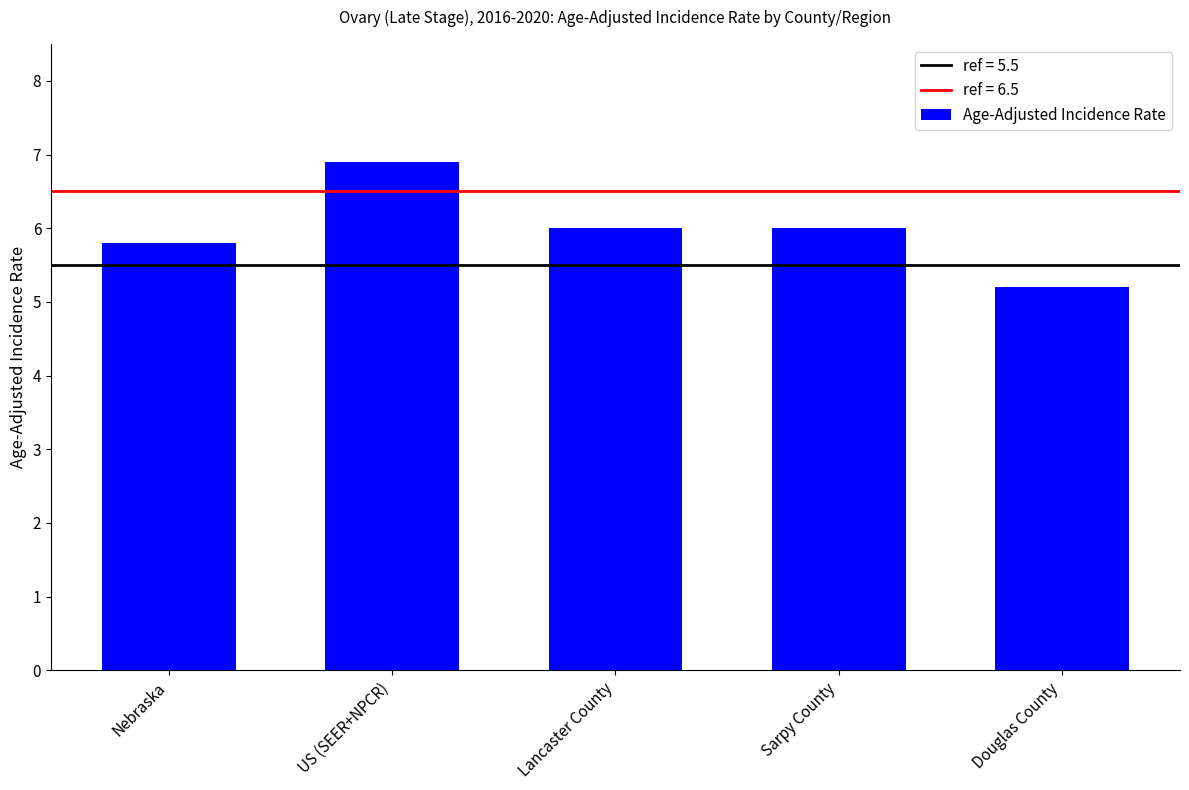

Between Sarpy County and Douglas County, which is larger?

Sarpy County